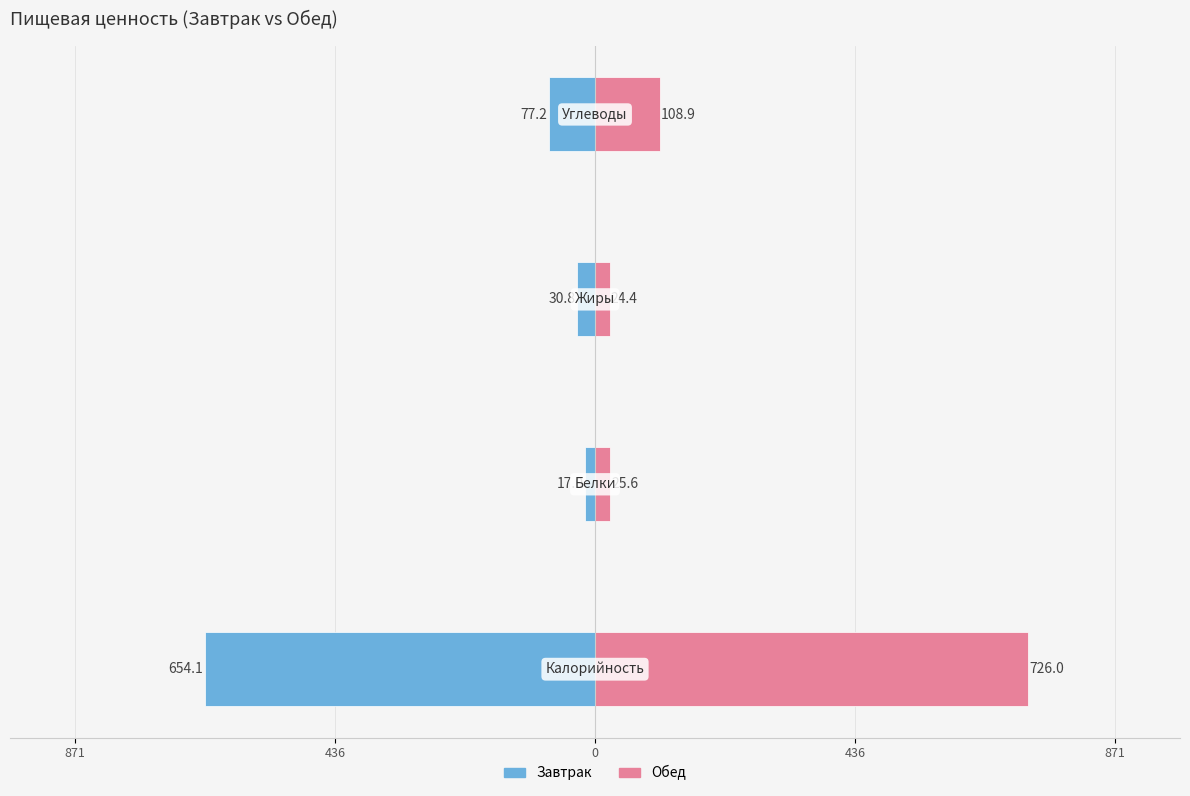

How many values in the Обед series exceed 108?

2